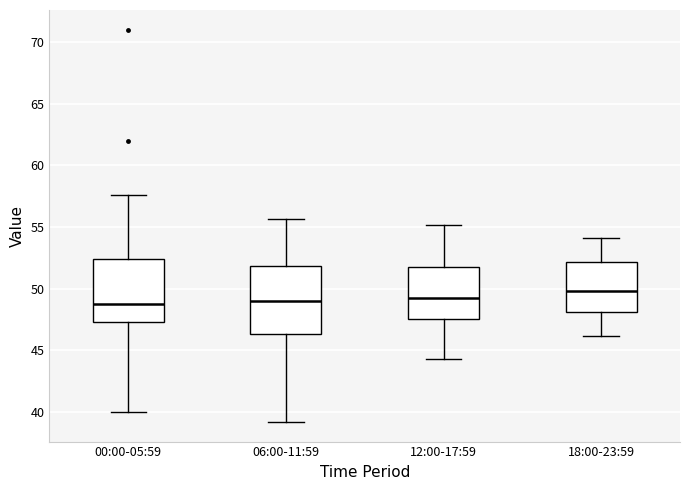

Reading left to right, read every box against the y-axis: the position of its median line, the range the box covers, and the ends of its whiskers. The values are not printed on the chart, so give them approximately, as read against the axis.

00:00-05:59: median 49.0, box 47.5 to 52.5, whiskers 40.0 to 57.5
06:00-11:59: median 49.0, box 46.5 to 52.0, whiskers 39.0 to 55.5
12:00-17:59: median 49.5, box 47.5 to 52.0, whiskers 44.5 to 55.0
18:00-23:59: median 50.0, box 48.0 to 52.0, whiskers 46.0 to 54.0